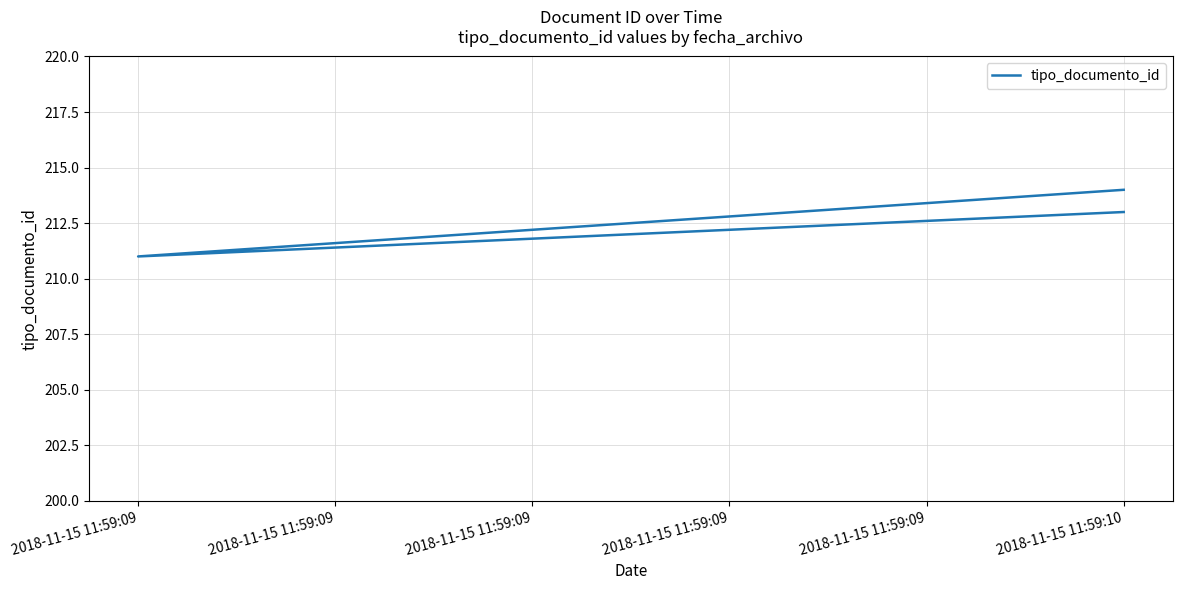

What is the greatest value displayed?

214